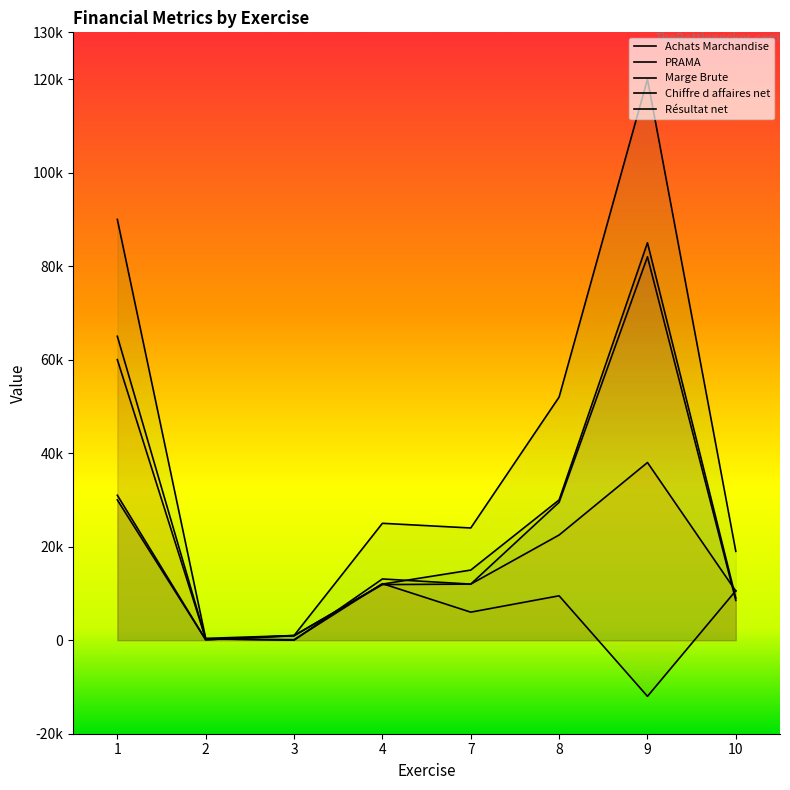

What is the spread (max minus min) of values at 8?

42500